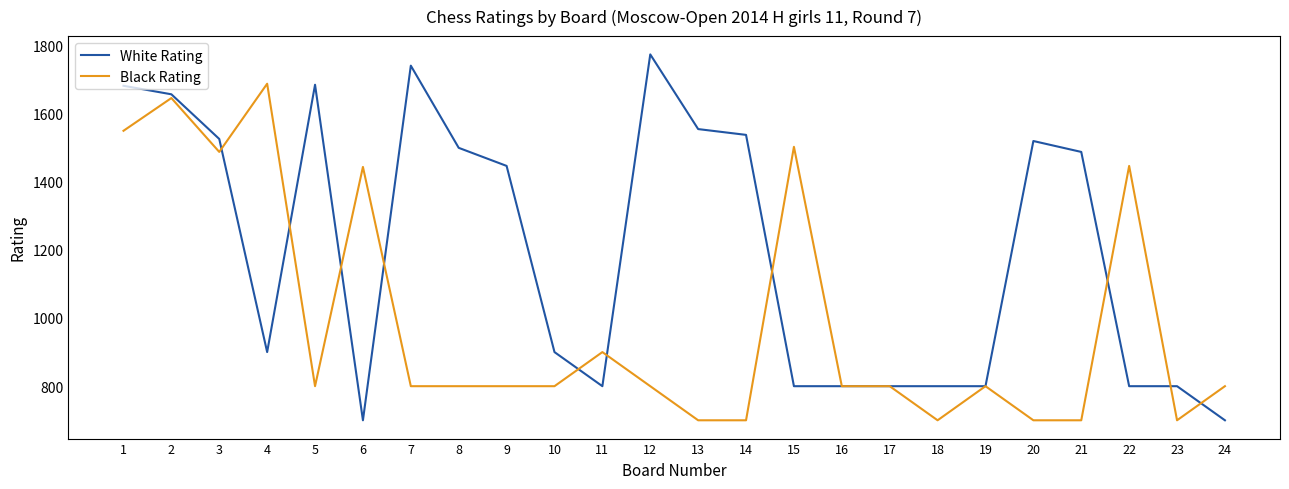

Where is the first local maximum for White Rating?

5